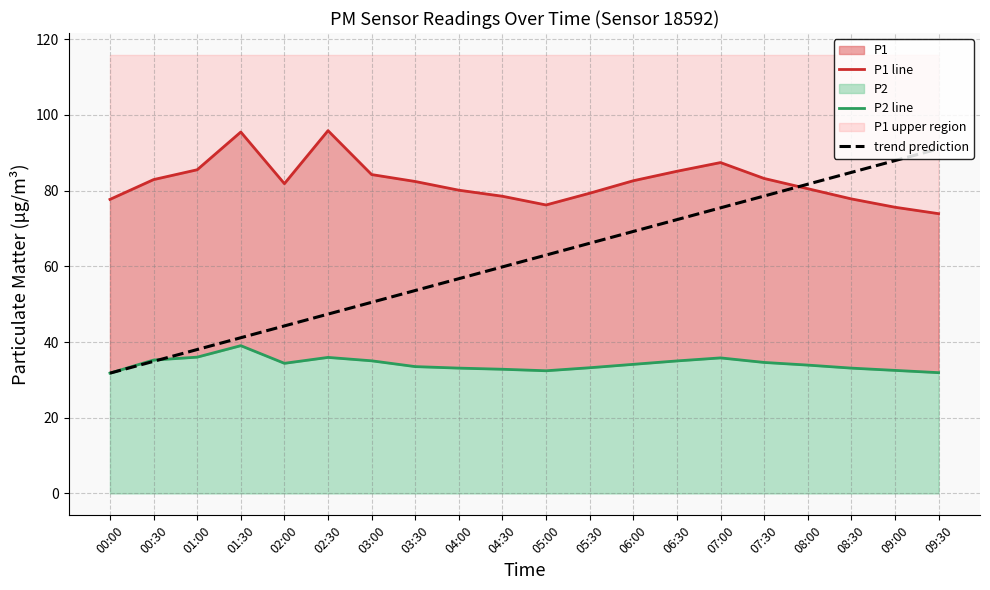

Which has a higher value, 05:00 or 09:00?

05:00